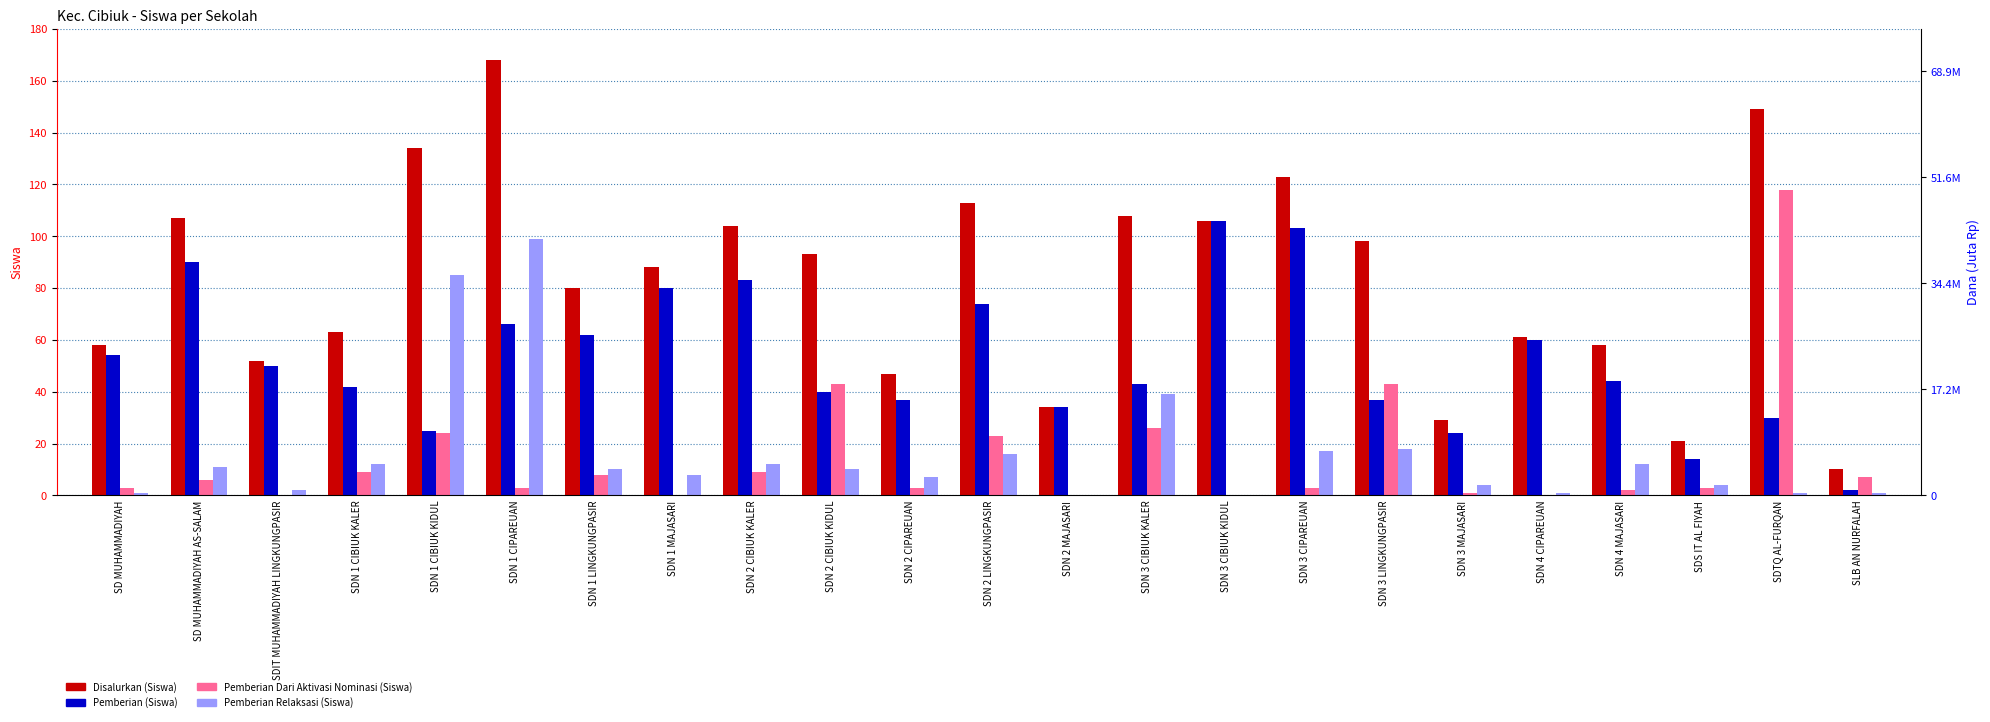

Which series has the largest total across all categories?

Disalurkan (Siswa)